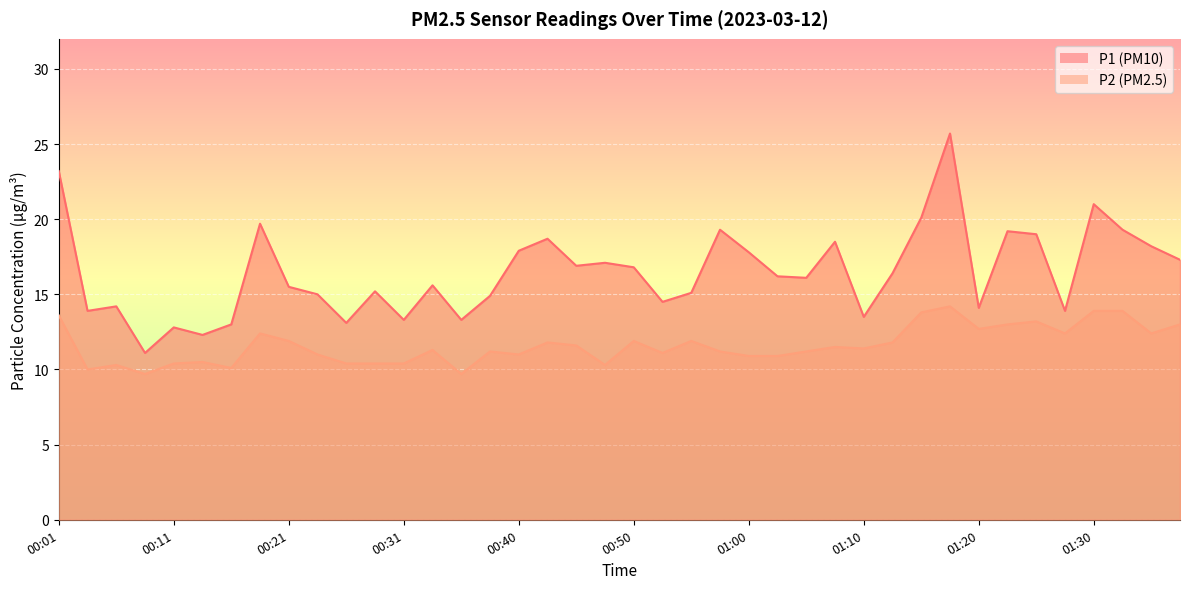

Rank the categories by P1 value from highest to lowest.

01:17, 00:01, 01:30, 01:15, 00:18, 00:58, 01:32, 01:22, 01:25, 00:43, 01:07, 01:34, 00:40, 01:00, 01:37, 00:48, 00:45, 00:50, 01:12, 01:02, 01:05, 00:33, 00:21, 00:28, 00:55, 00:23, 00:38, 00:53, 00:06, 01:20, 00:03, 01:27, 01:10, 00:31, 00:35, 00:26, 00:16, 00:11, 00:13, 00:08